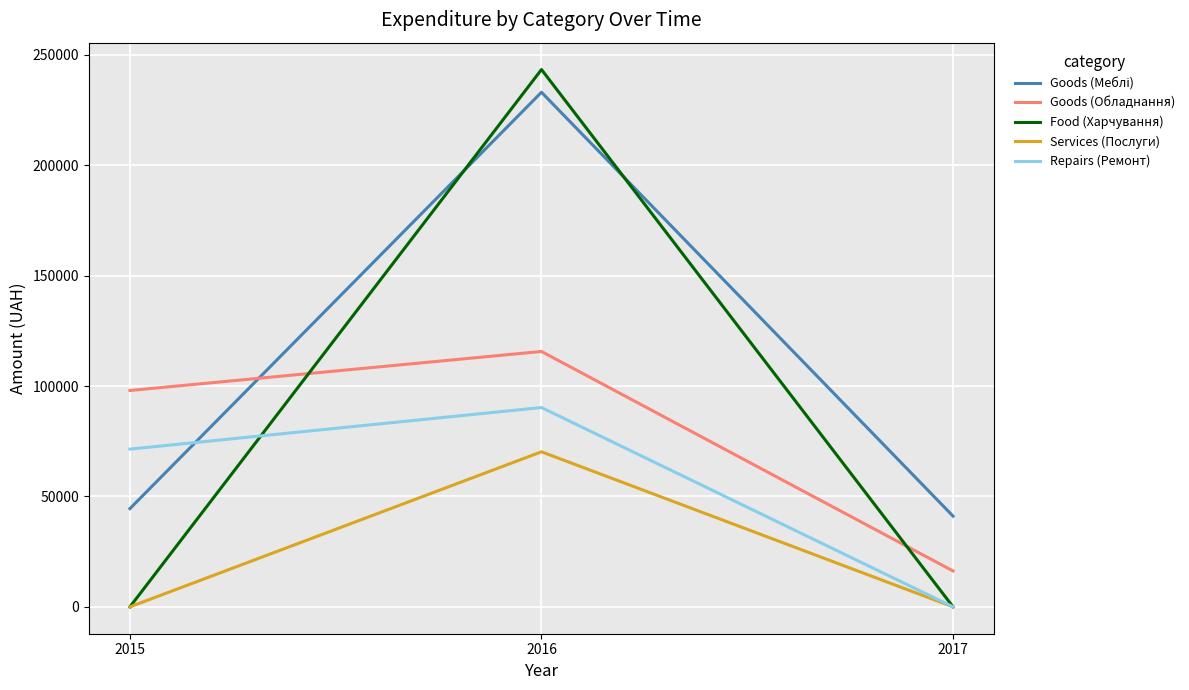

The Food (Харчування) series shows 0.0 at 2015. True or false?

True